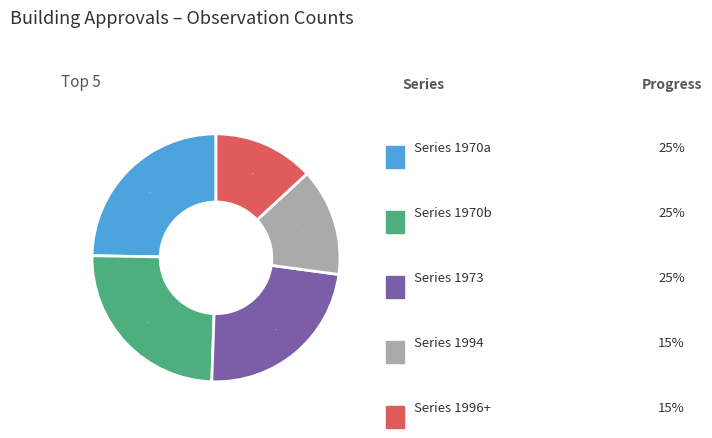

How many slices are in this pie chart?

5